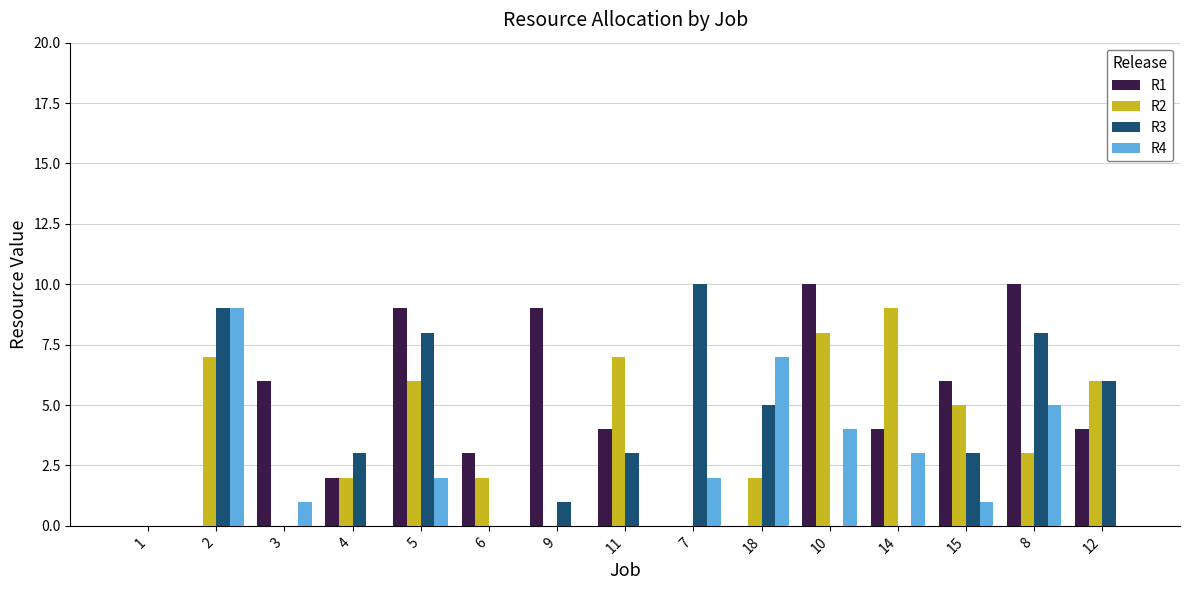

Between 5 and 14, which series saw the biggest shift?

R3